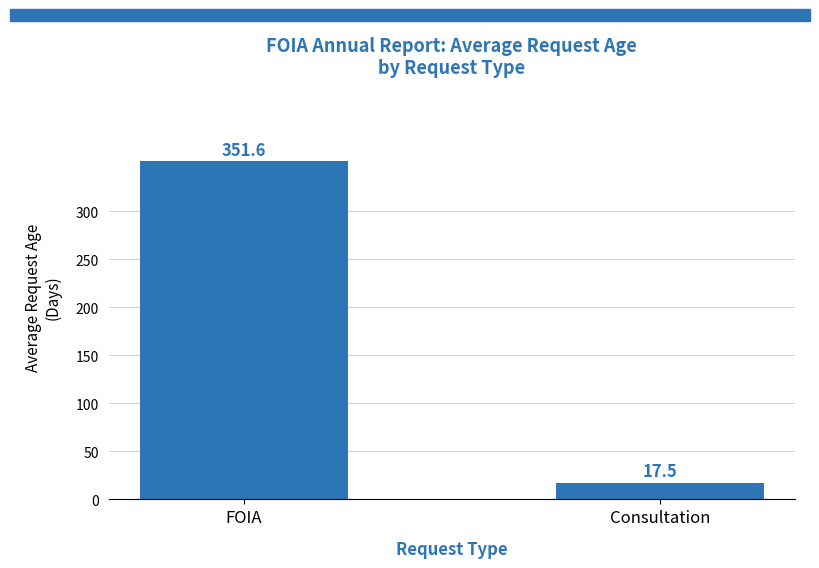

Is it true that the value at Consultation is 17.5?

True